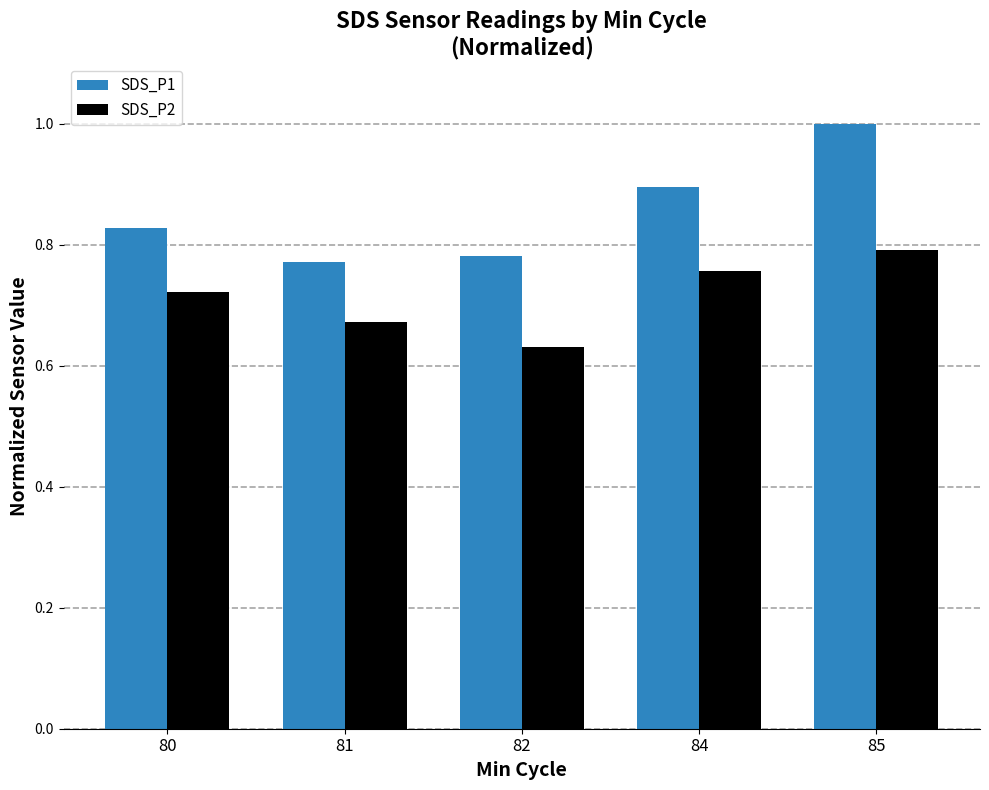

Rank the categories by SDS_P2 value from lowest to highest.

82, 81, 80, 84, 85